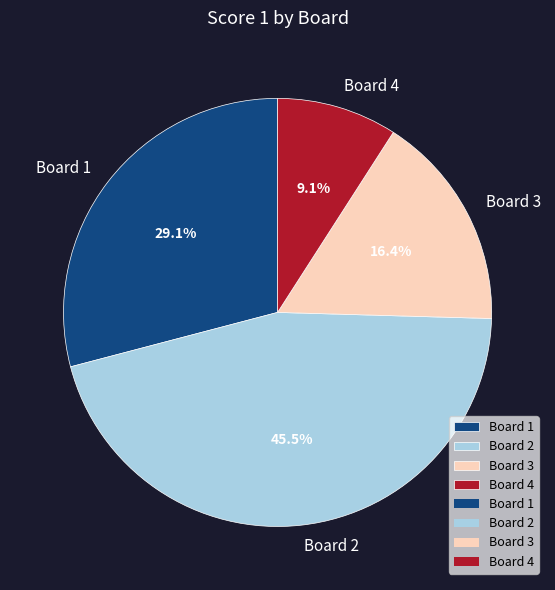

How many segments does this pie chart have?

4